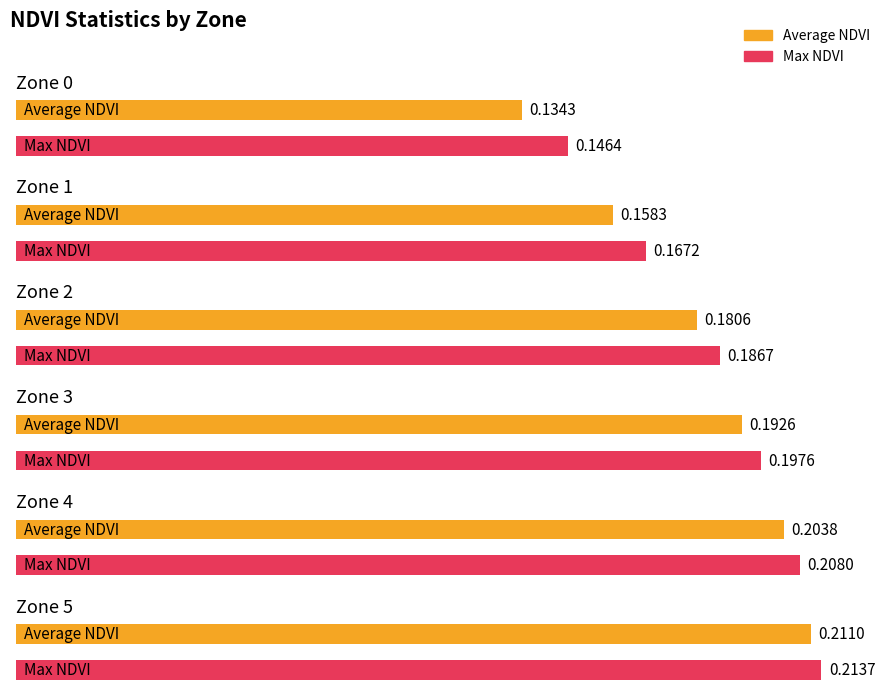

How many groups of bars are there?

6